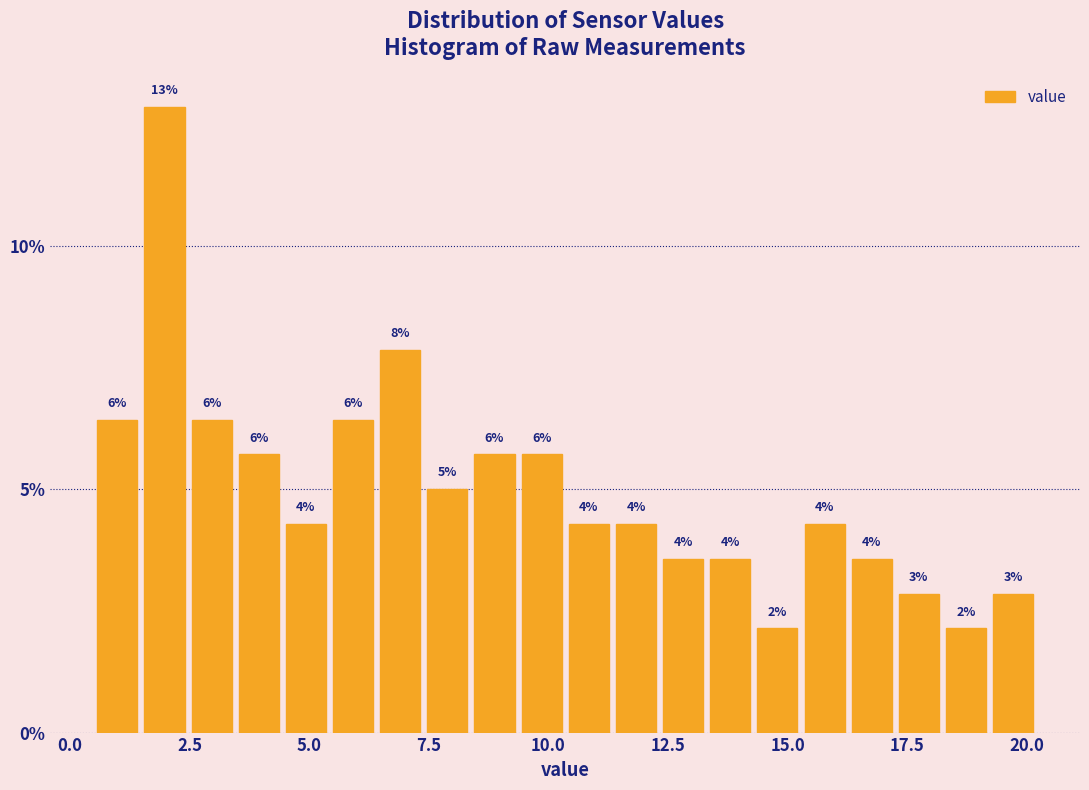

Read against the x-axis, roughly where is the centre of the tallest bar?

2.0